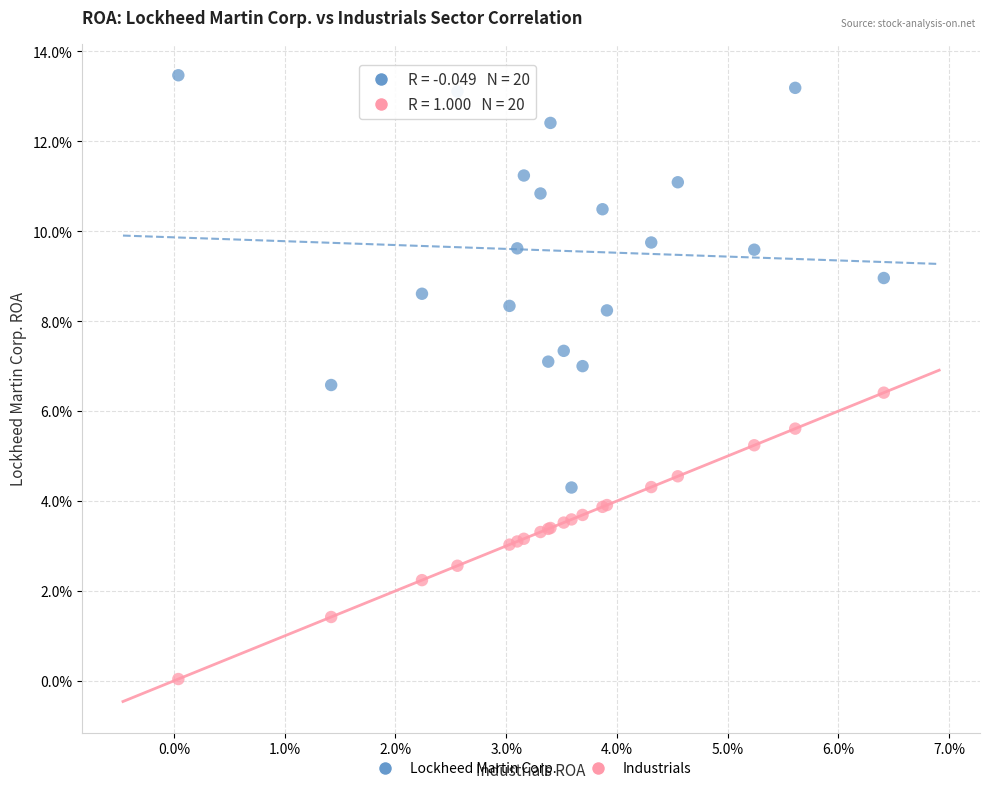

Which series contains the highest Y value?

Lockheed Martin Corp.